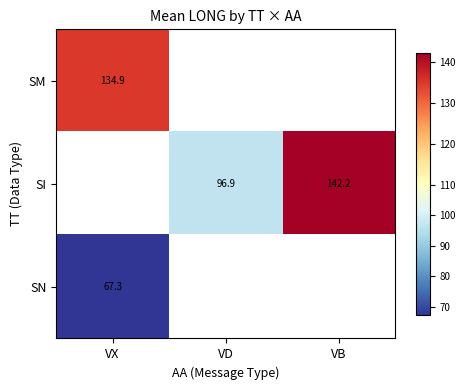

Is it true that SI equals 35.2 at VD?

False